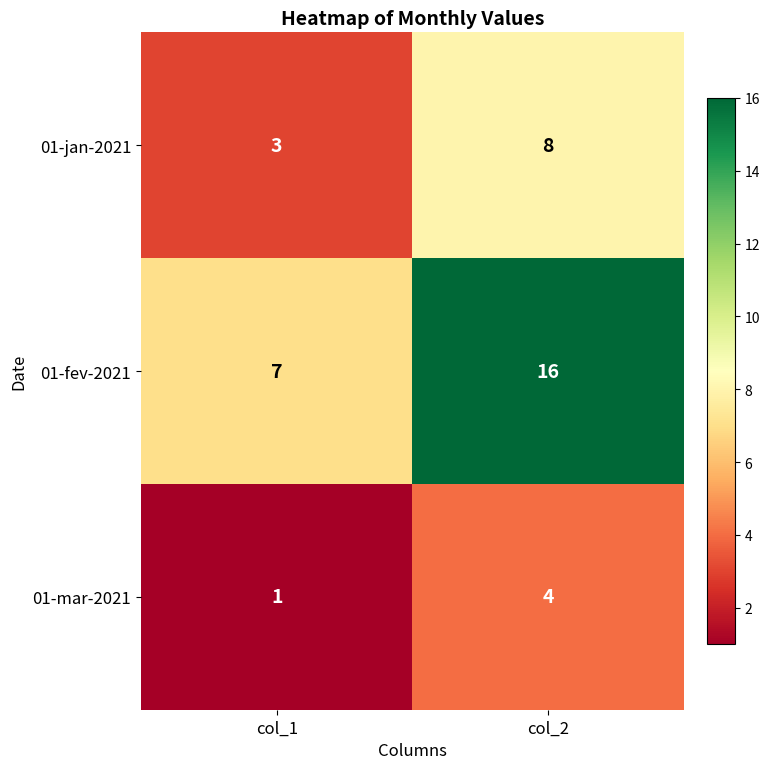

Where is 01-mar-2021 nearest to the value 2?

col_1